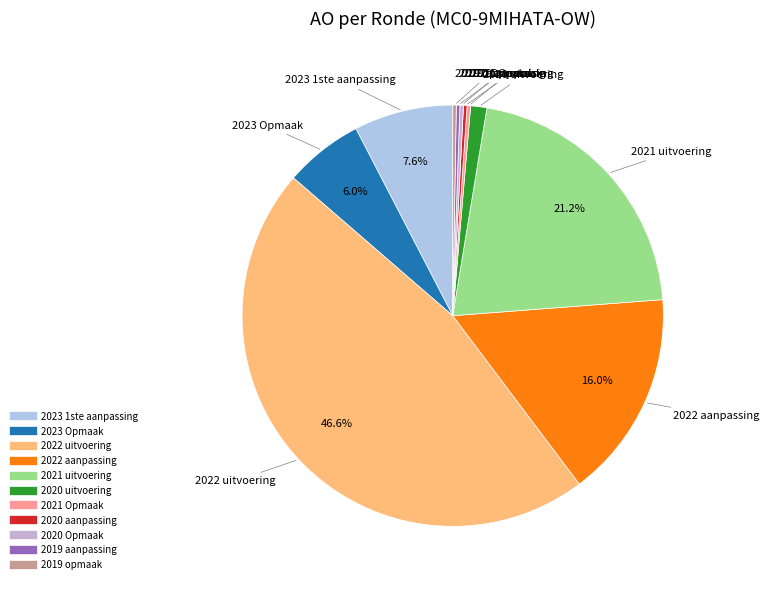

Which has a higher value, 2020 uitvoering or 2023 1ste aanpassing?

2023 1ste aanpassing